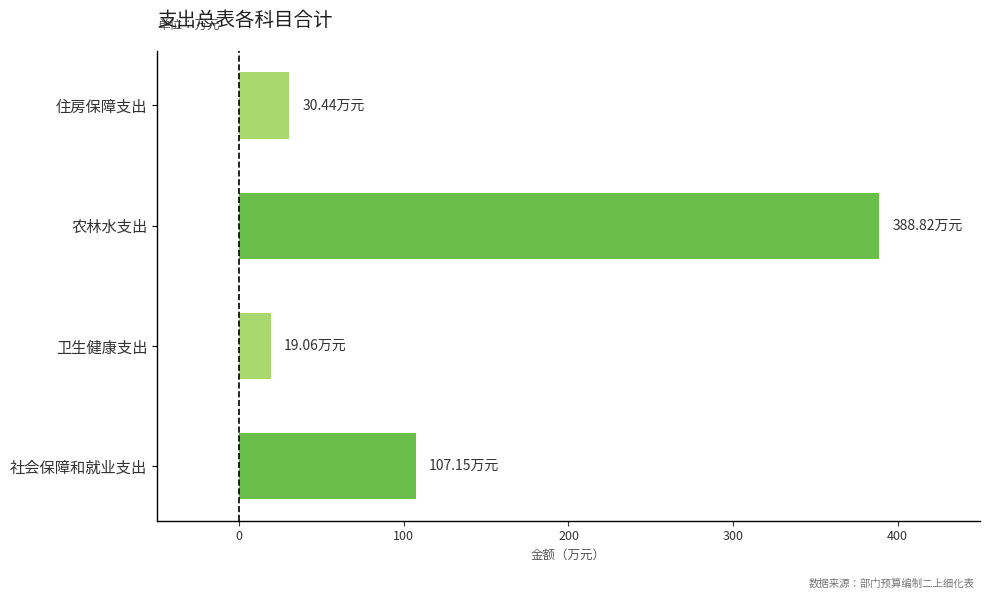

What is the sum of all values?

545.5